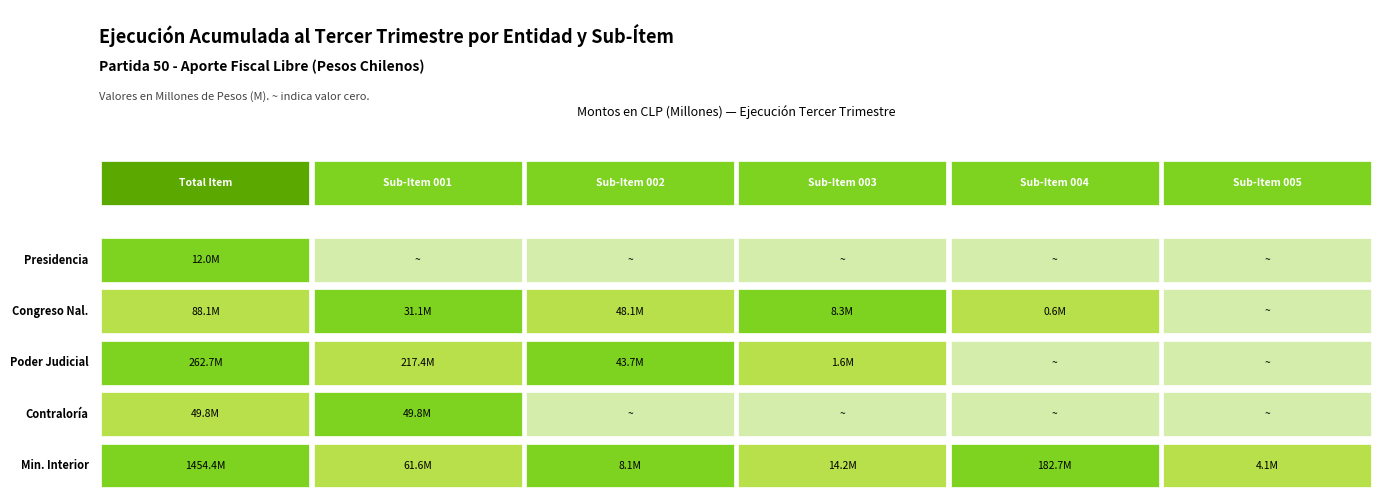

Reading left to right, transcribe all the data shown in this chart.

Presidencia de la República: 0=11982950	1=0	2=0	3=0	4=0	5=0
Congreso Nacional: 0=88086792	1=31092071	2=48067160	3=8297731	4=629830	5=0
Poder Judicial: 0=262722518	1=217370878	2=43736778	3=1614862	4=0	5=0
Contraloría General: 0=49841642	1=49841642	2=0	3=0	4=0	5=0
Ministerio del Interior: 0=1454393437	1=61577350	2=8132378	3=14180693	4=182668112	5=4148676